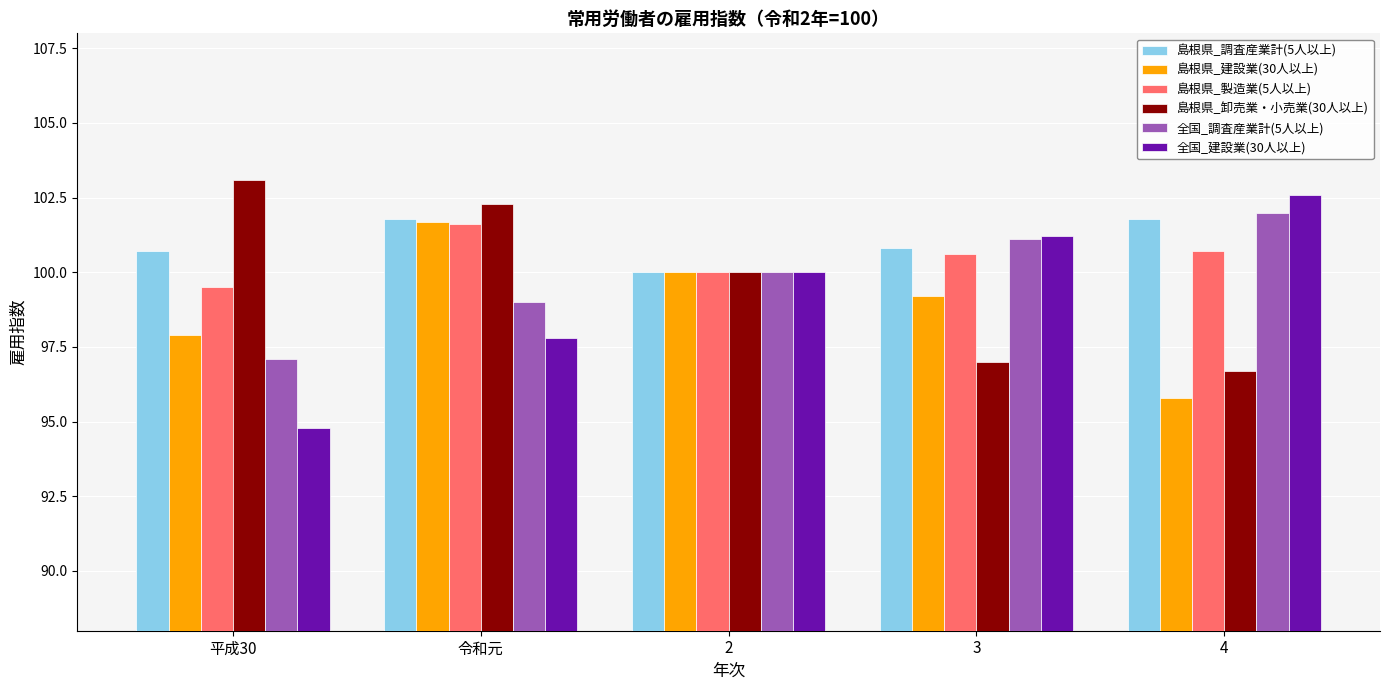

Read the 島根県_調査産業計(5人以上) value at 令和元.

101.8